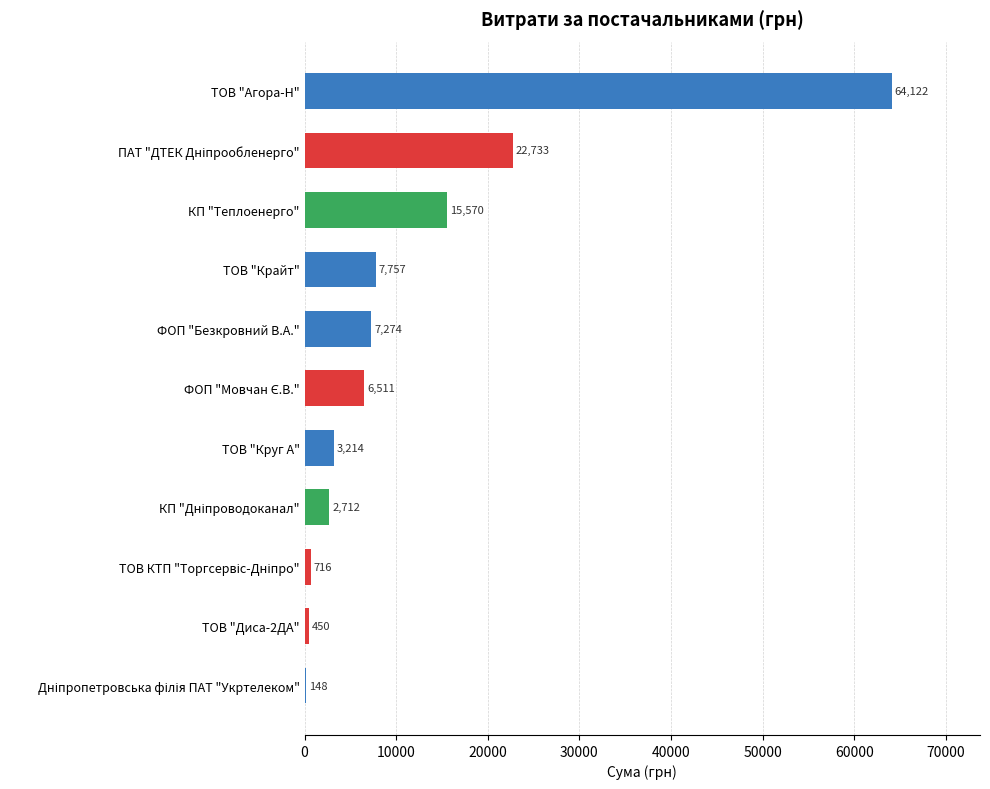

Which label corresponds to the largest value in the chart?

ТОВ "Агора-Н"